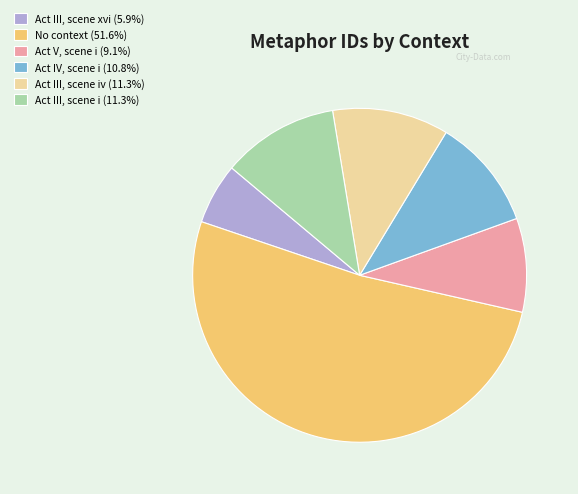

Is there a majority slice in this chart?

Yes